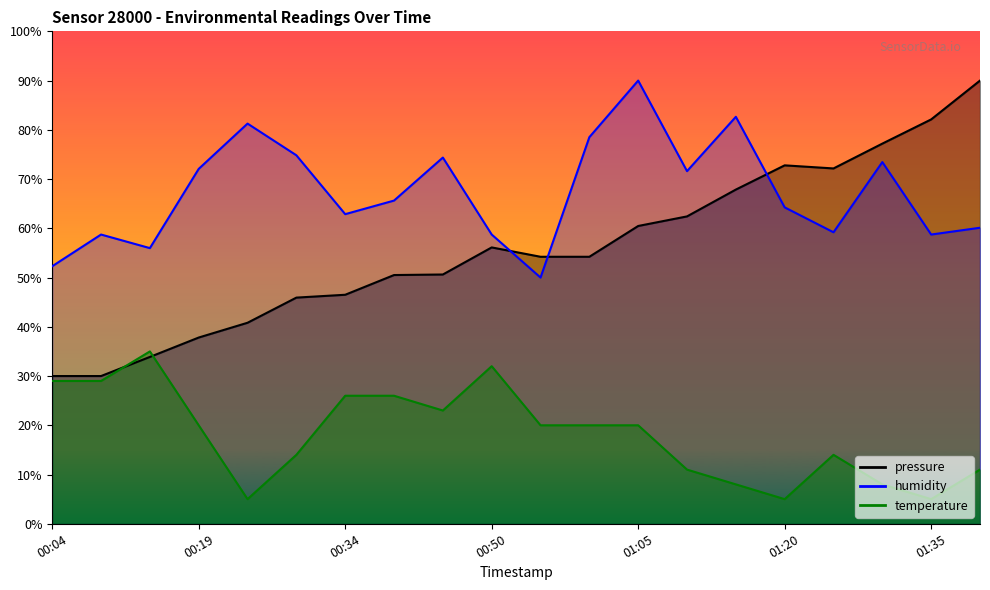

True or false: temperature and humidity intersect in this chart.

False